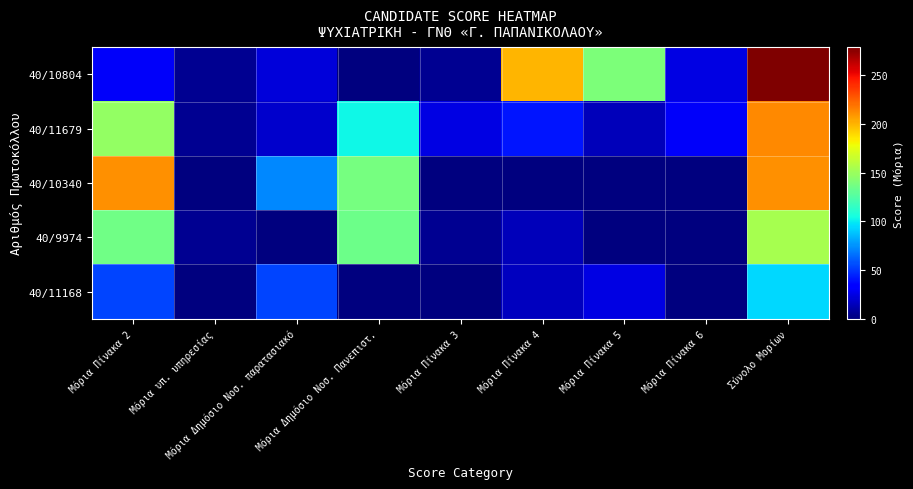

Which category has the highest value across all series?

Σύνολο Μορίων